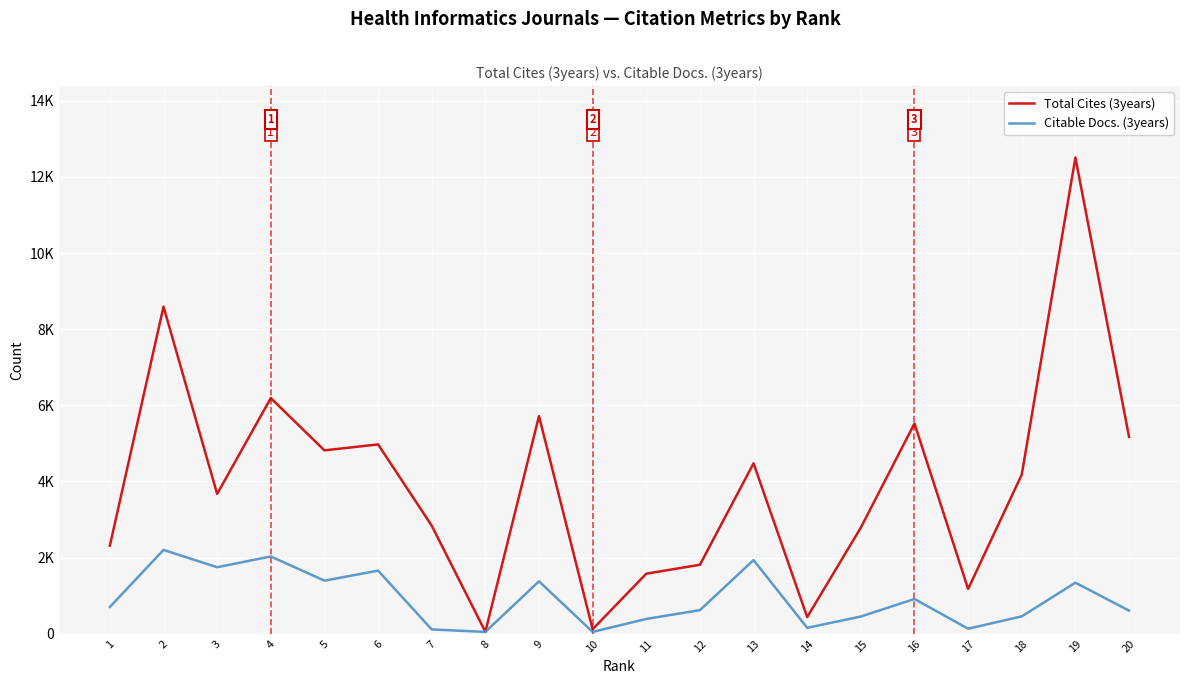

Does the chart have visible grid lines?

Yes